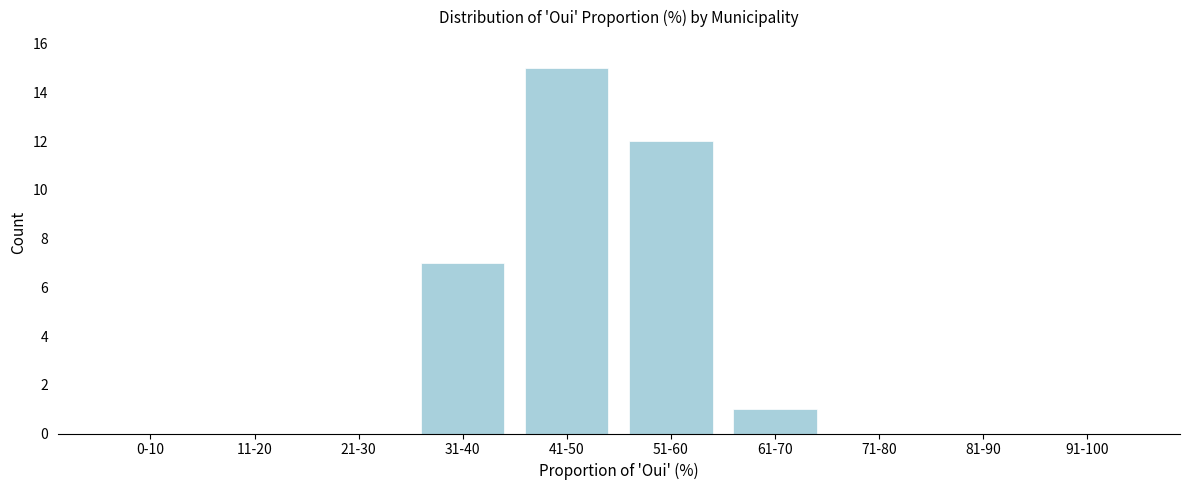

Reading left to right, list all the values displayed in this chart.

0-10=0	11-20=0	21-30=0	31-40=7	41-50=15	51-60=12	61-70=1	71-80=0	81-90=0	91-100=0